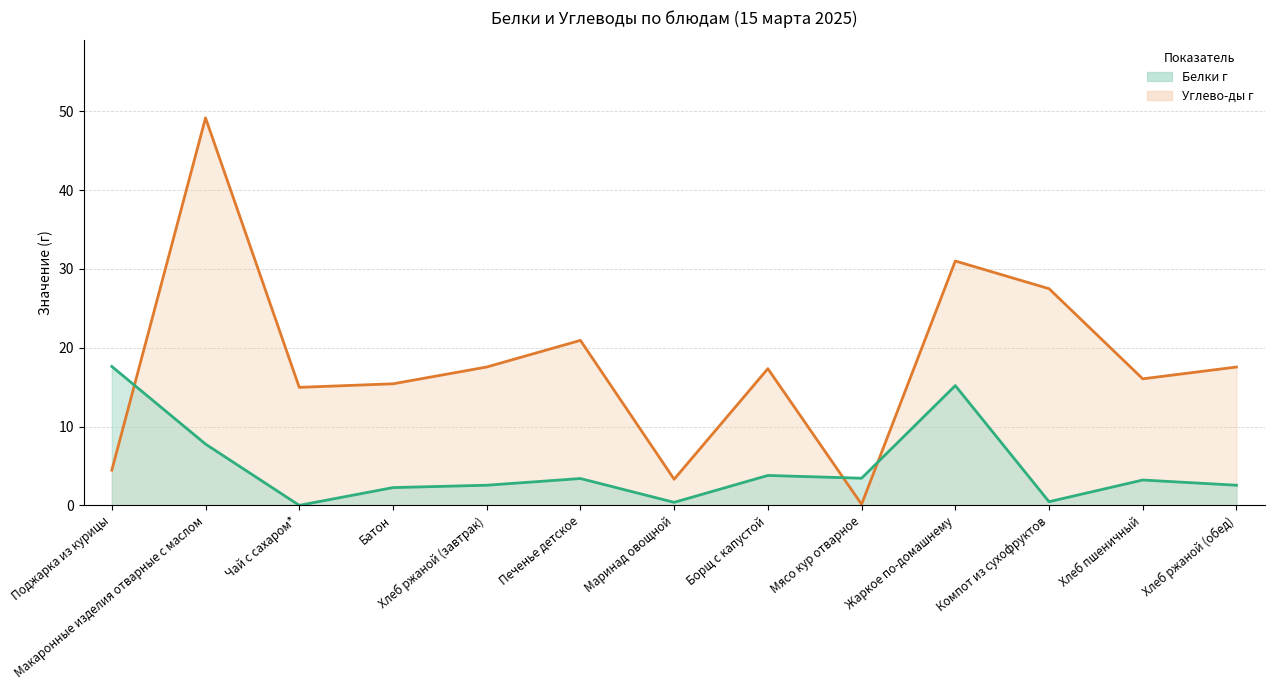

Reading right to left, list all the values displayed in this chart.

Белки г: Хлеб ржаной (обед)=2.5	Хлеб пшеничный=3.2	Компот из сухофруктов=0.5	Жаркое по-домашнему=15.2	Мясо кур отварное=3.4	Борщ с капустой=3.8	Маринад овощной=0.4	Печенье детское=3.4	Хлеб ржаной (завтрак)=2.5	Батон=2.2	Чай с сахаром*=0.0	Макаронные изделия отварные с маслом=7.8	Поджарка из курицы=17.6
Углево-ды г: Хлеб ржаной (обед)=17.6	Хлеб пшеничный=16.1	Компот из сухофруктов=27.5	Жаркое по-домашнему=31.0	Мясо кур отварное=0.1	Борщ с капустой=17.3	Маринад овощной=3.3	Печенье детское=20.9	Хлеб ржаной (завтрак)=17.6	Батон=15.4	Чай с сахаром*=15.0	Макаронные изделия отварные с маслом=49.2	Поджарка из курицы=4.5